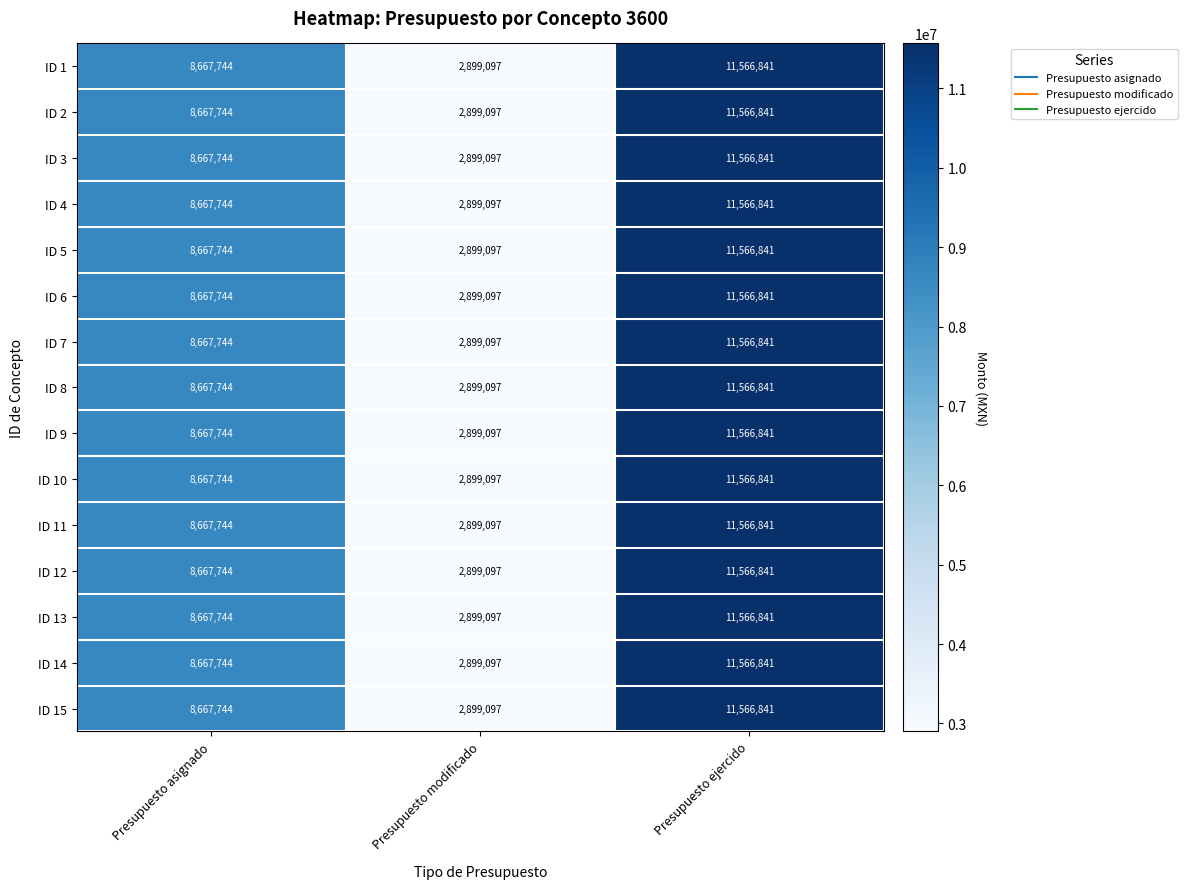

True or false: ID 8 has a value of 8667744 at Presupuesto asignado.

True